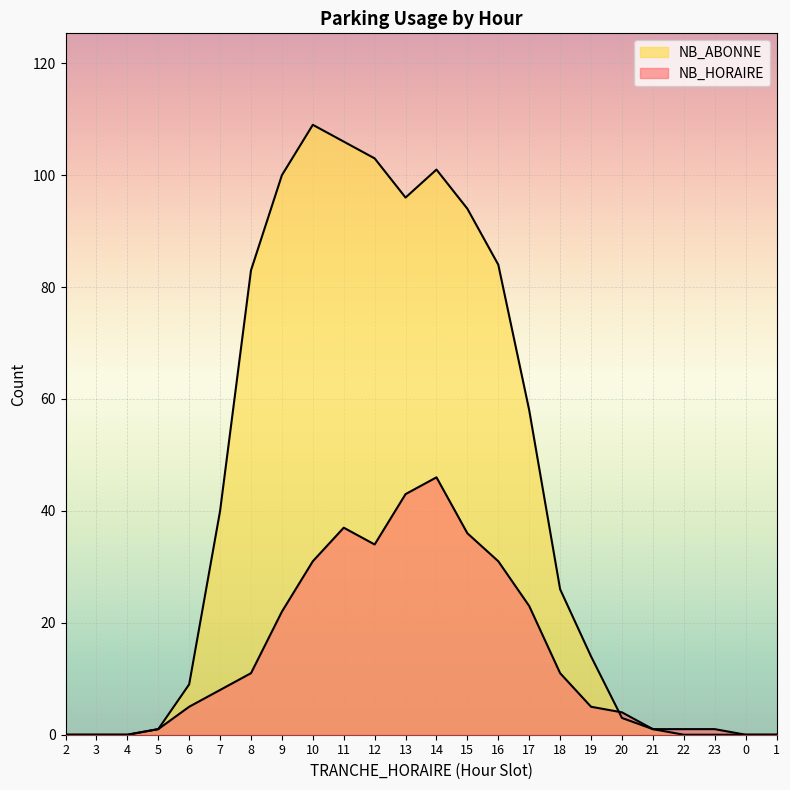

What position from the right is 19?

7